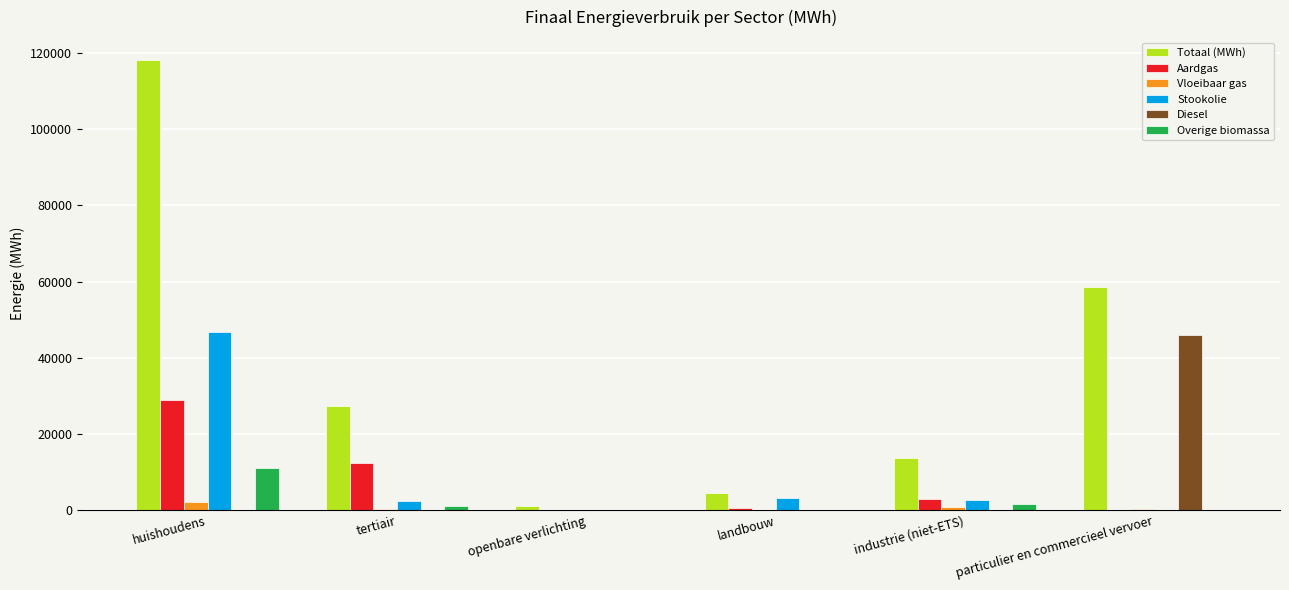

How many categories are shown in the chart?

6